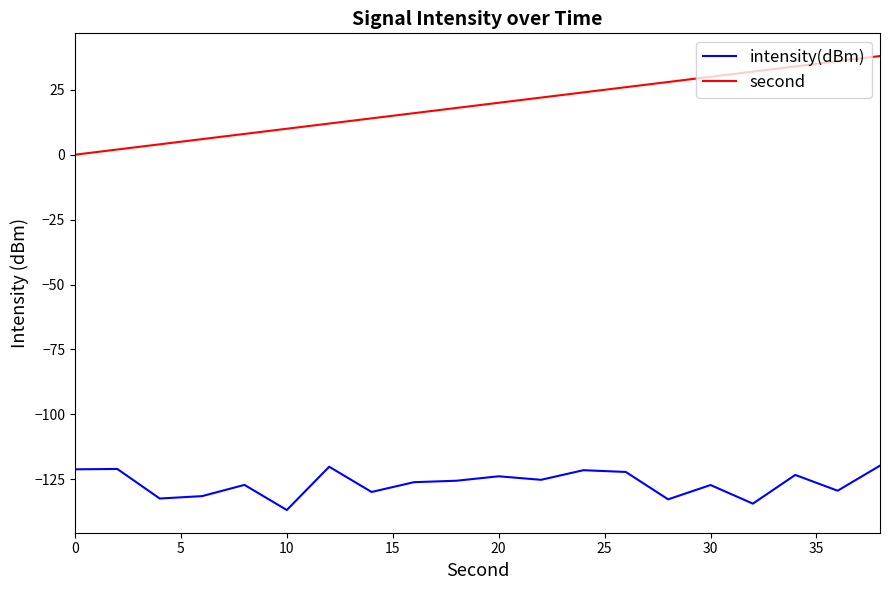

Rank the series by their maximum value, from lowest to highest.

intensity(dBm), second